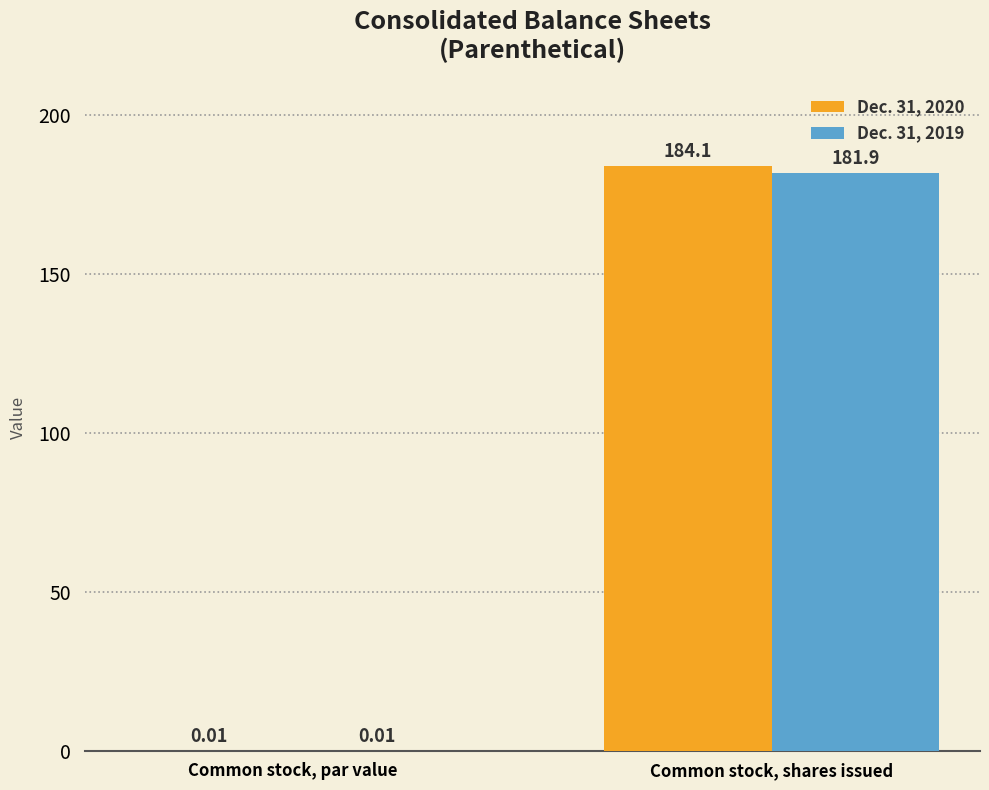

What is the total value across all series at Common stock, shares issued?

366.0